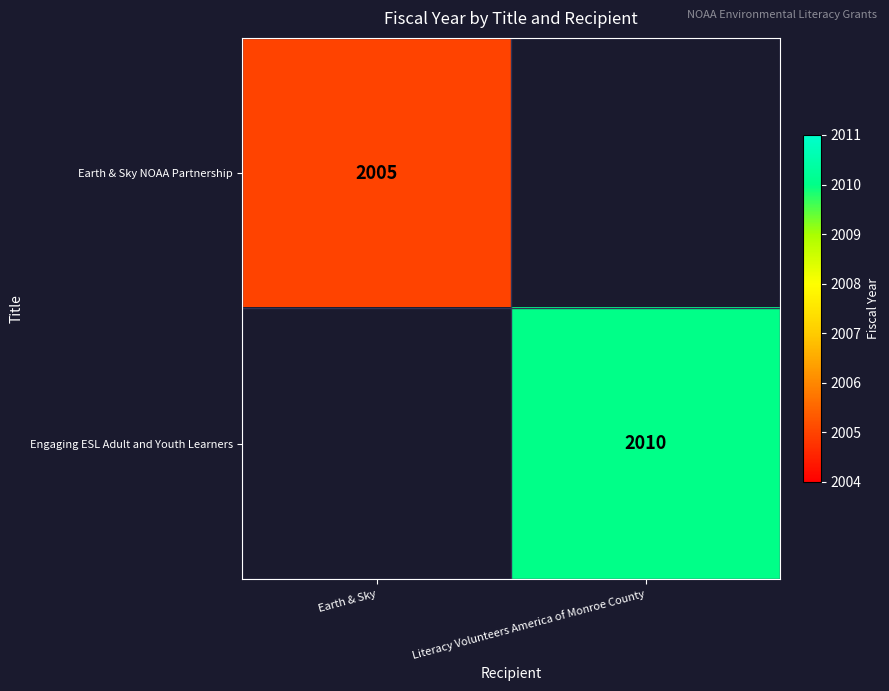

Is it true that Engaging ESL Adult and Youth Learners equals 2985 at Literacy Volunteers America of Monroe County?

False